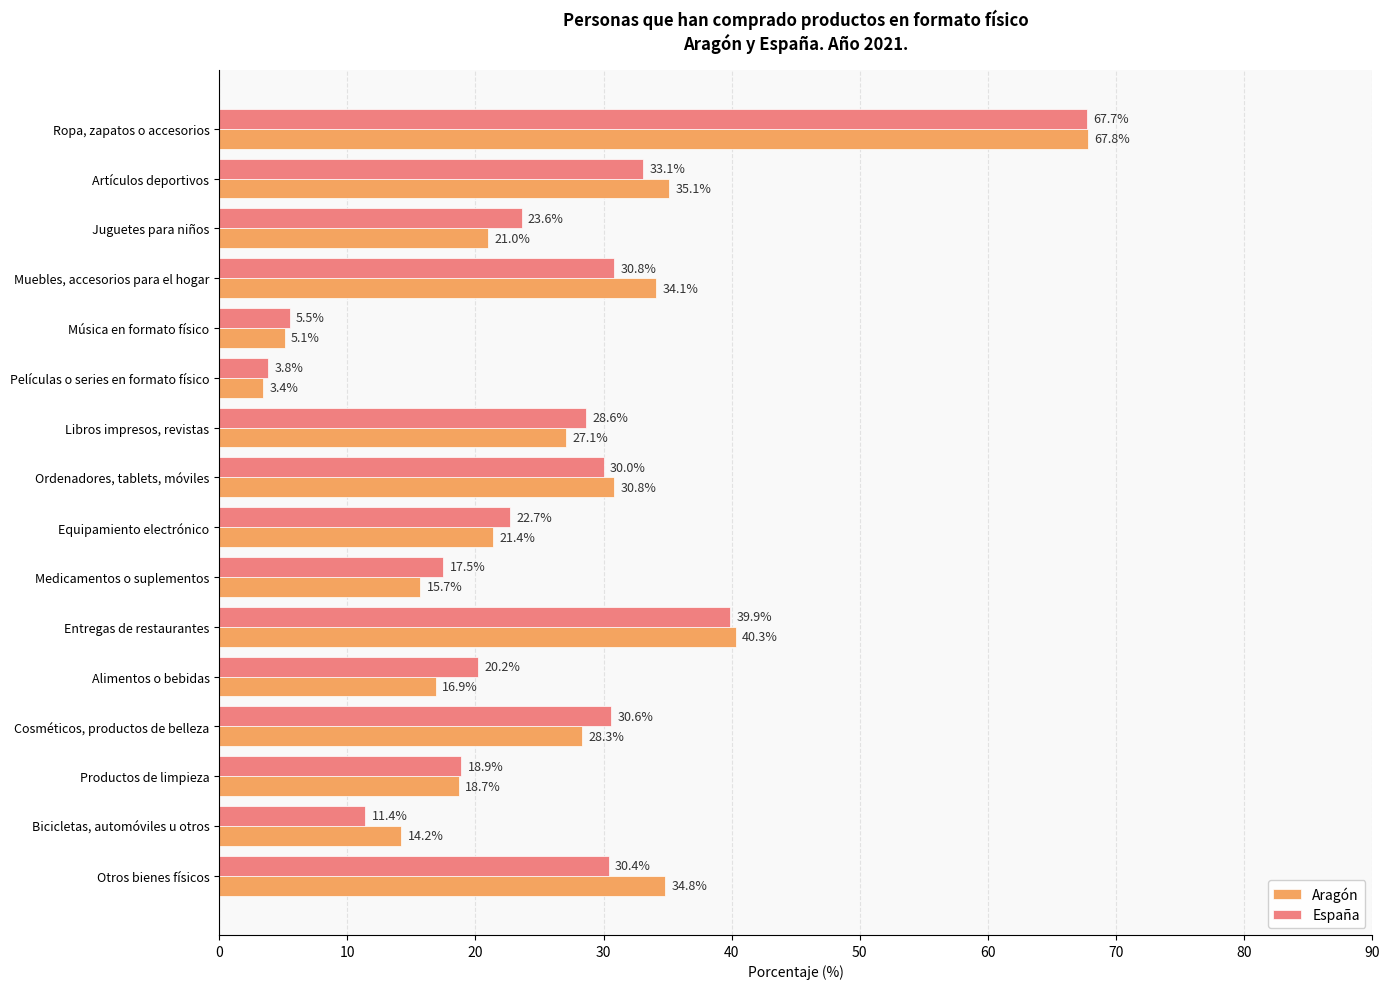

Which label corresponds to the smallest value in the chart?

Películas o series en formato físico